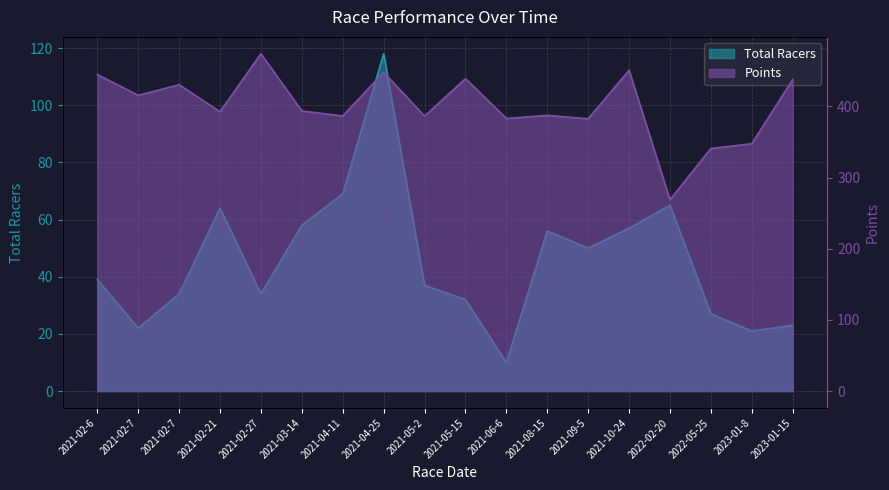

How many data points in Total Racers are less than 39?

9